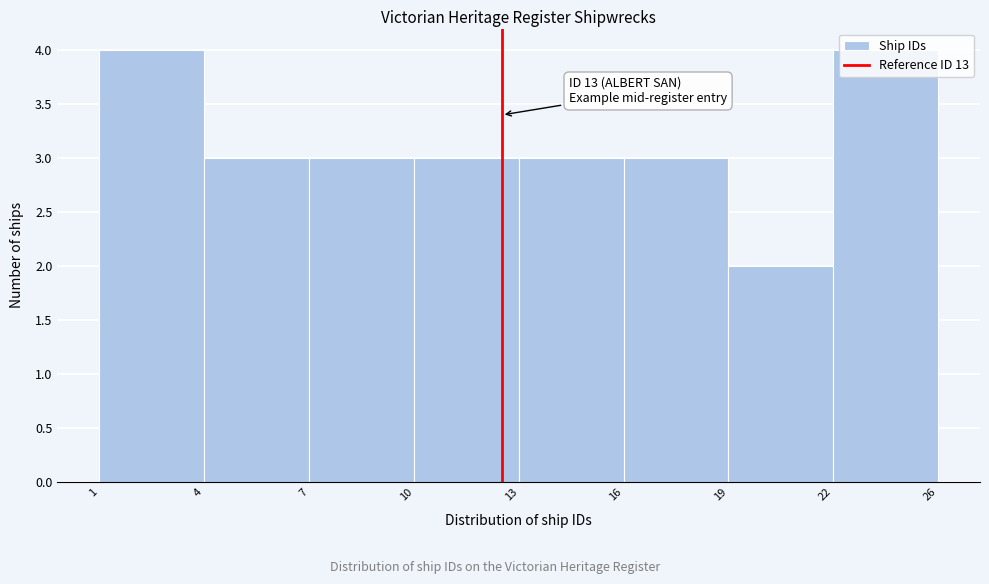

What is the sum of the values at 10 and 16?

6